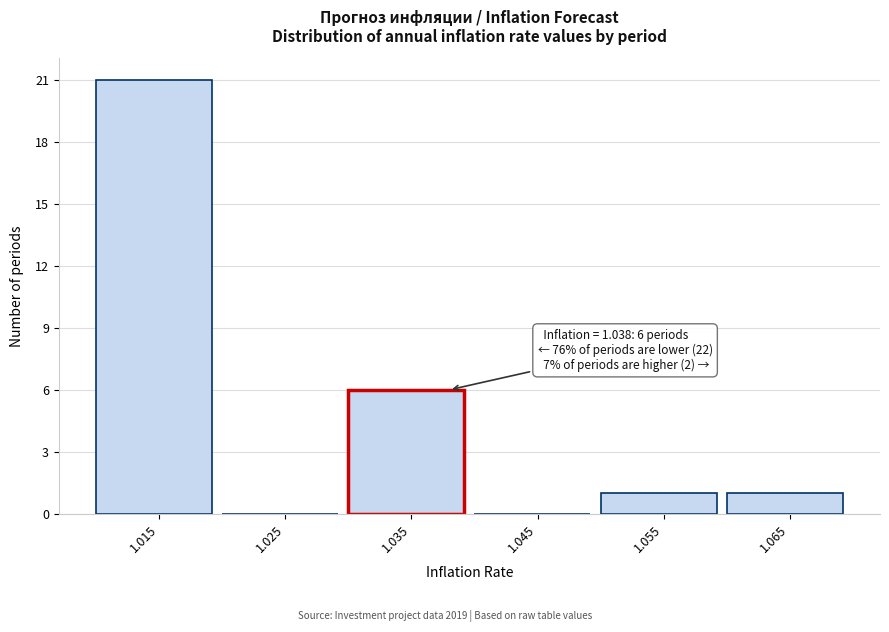

Which range on the x-axis has the tallest bar?

1.01 to 1.02